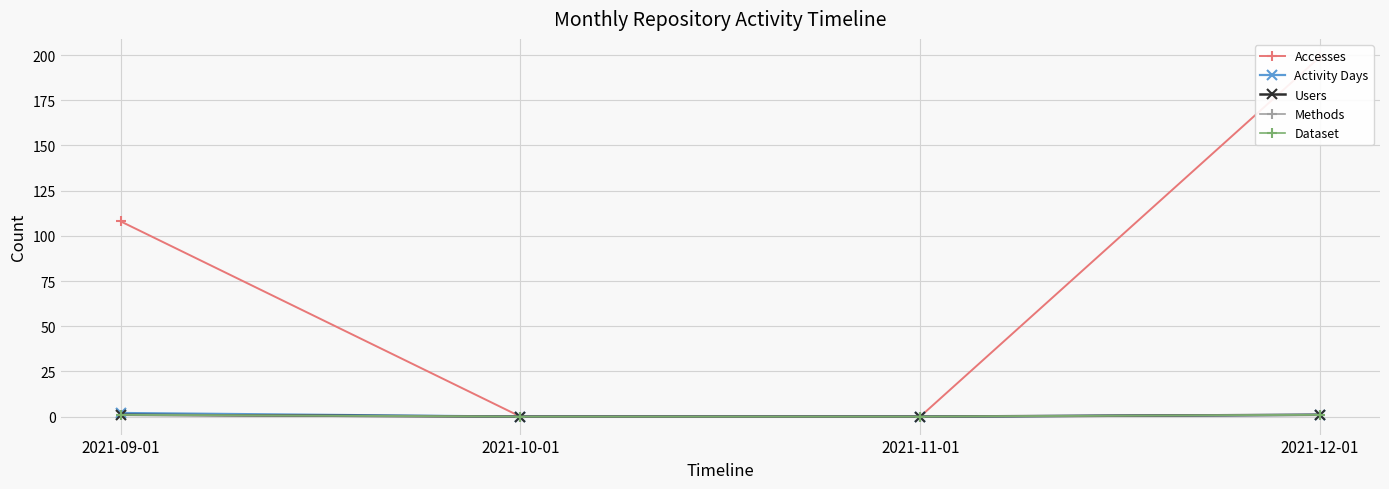

Does the chart display data point markers on the line(s)?

Yes